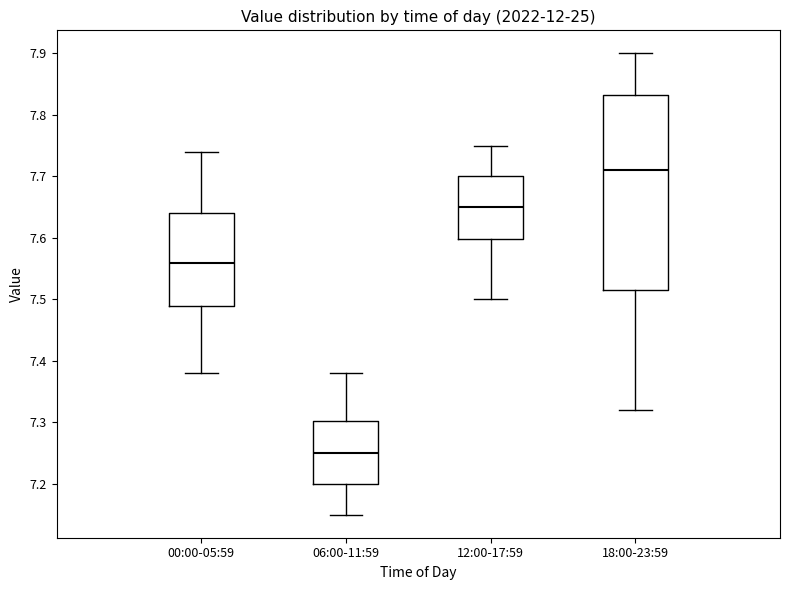

Which box has the lowest median line?

06:00-11:59